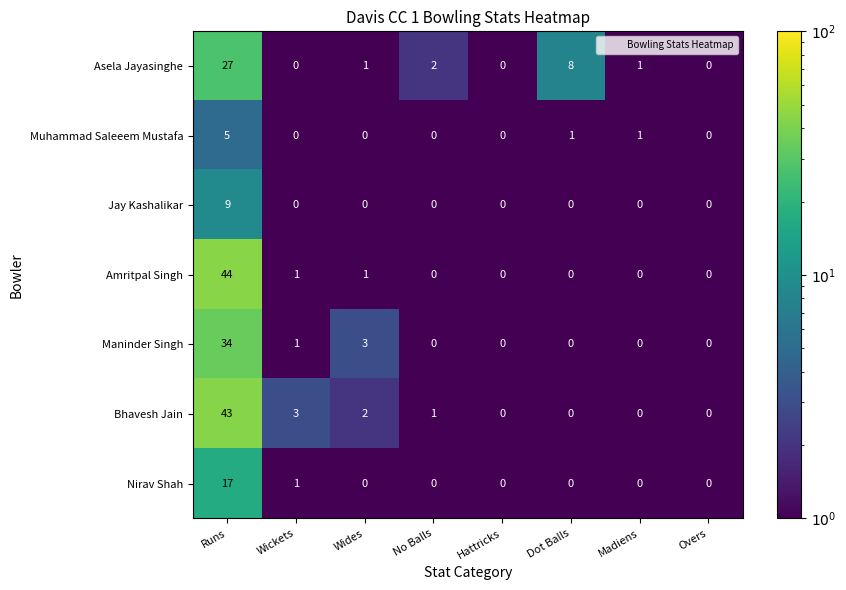

Rank the series by their maximum value, from lowest to highest.

Muhammad Saleeem Mustafa, Jay Kashalikar, Nirav Shah, Asela Jayasinghe, Maninder Singh, Bhavesh Jain, Amritpal Singh